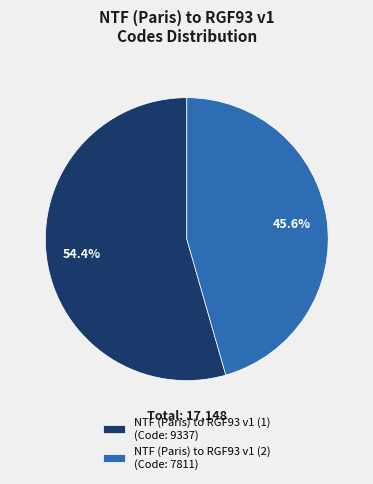

Between NTF (Paris) to RGF93 v1 (2) and NTF (Paris) to RGF93 v1 (1), which is larger?

NTF (Paris) to RGF93 v1 (1)